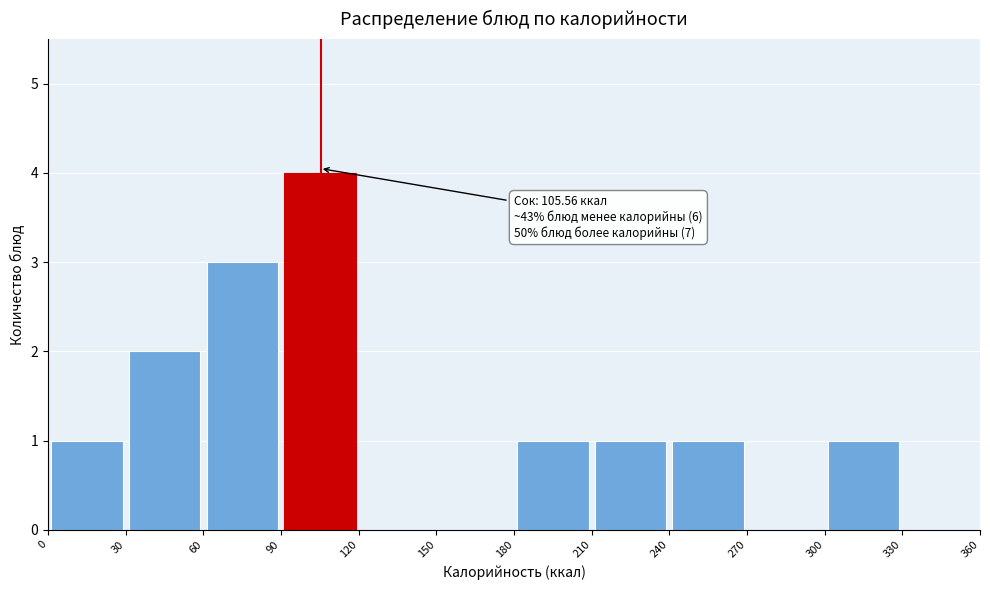

Over which range of the x-axis is the bar tallest?

90 to 120